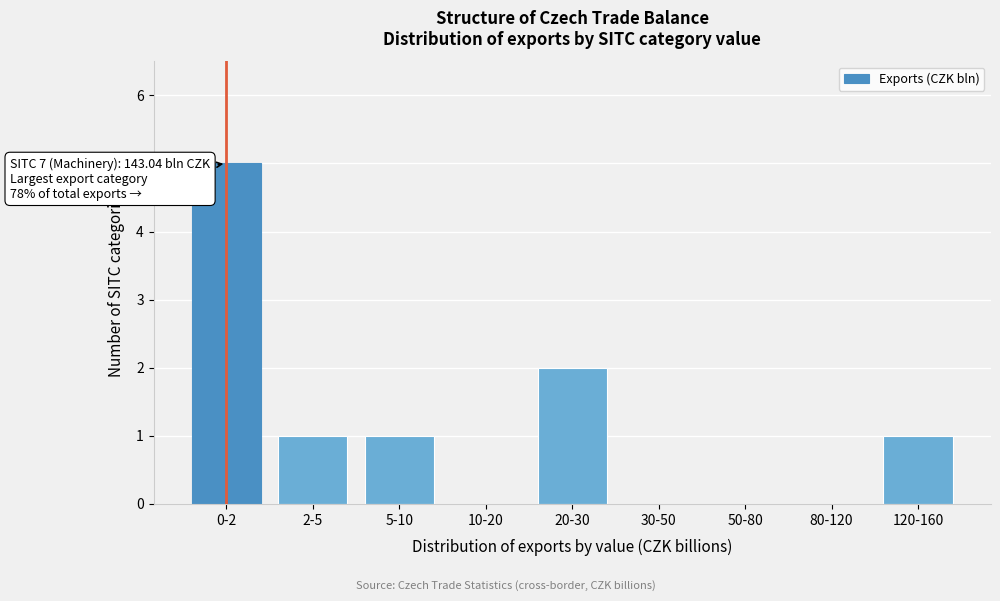

Reading left to right, list all the values displayed in this chart.

0-2=5	2-5=1	5-10=1	10-20=0	20-30=2	30-50=0	50-80=0	80-120=0	120-160=1